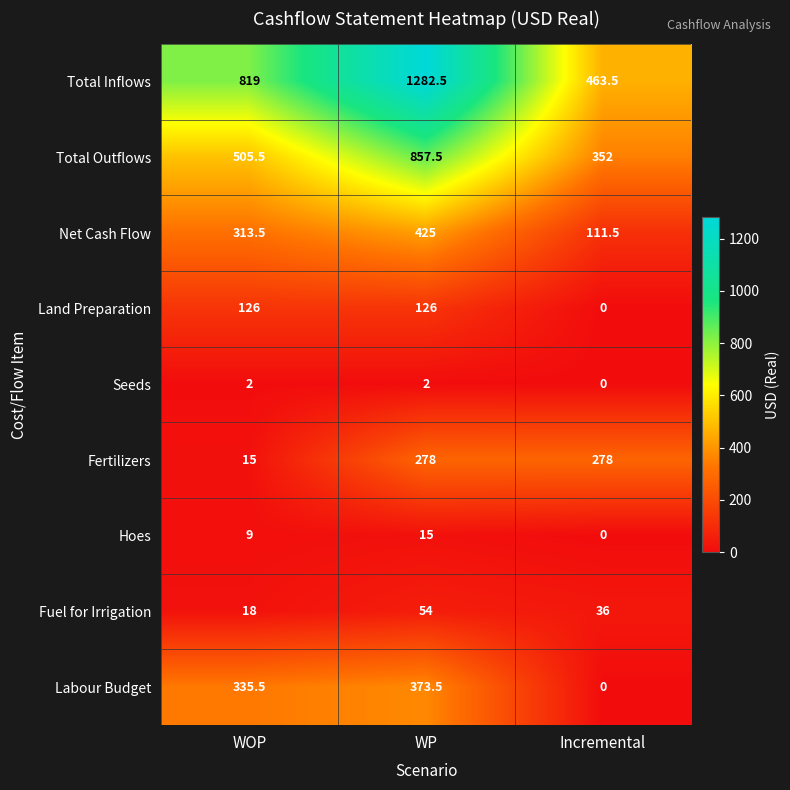

Reading right to left, transcribe all the data shown in this chart.

Total Inflows: 463.5	1282.5	819.0
Total Outflows: 352.0	857.5	505.5
Net Cash Flow: 111.5	425.0	313.5
Land Preparation: 0.0	126.0	126.0
Seeds: 0.0	2.0	2.0
Fertilizers: 278.0	278.0	15.0
Hoes: 0.0	15.0	9.0
Fuel for Irrigation: 36.0	54.0	18.0
Labour Budget: 0.0	373.5	335.5